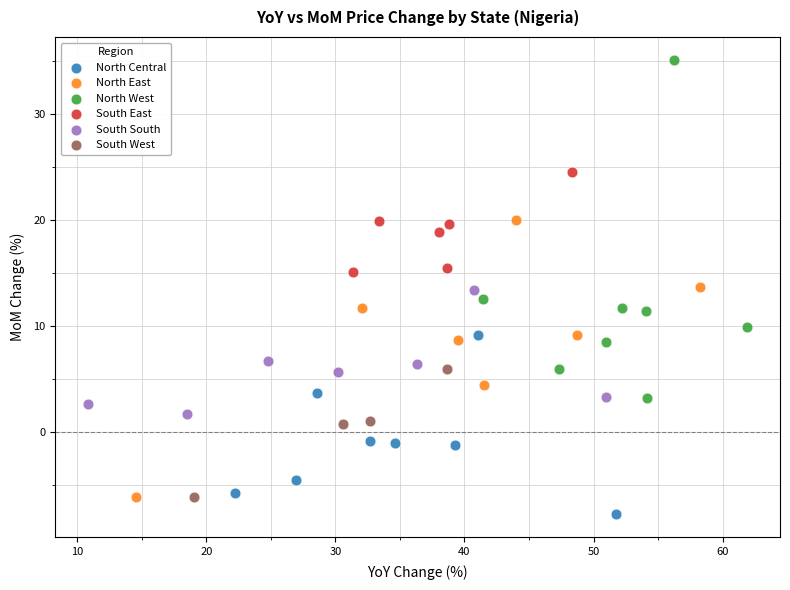

Which series contains the lowest Y value?

North Central